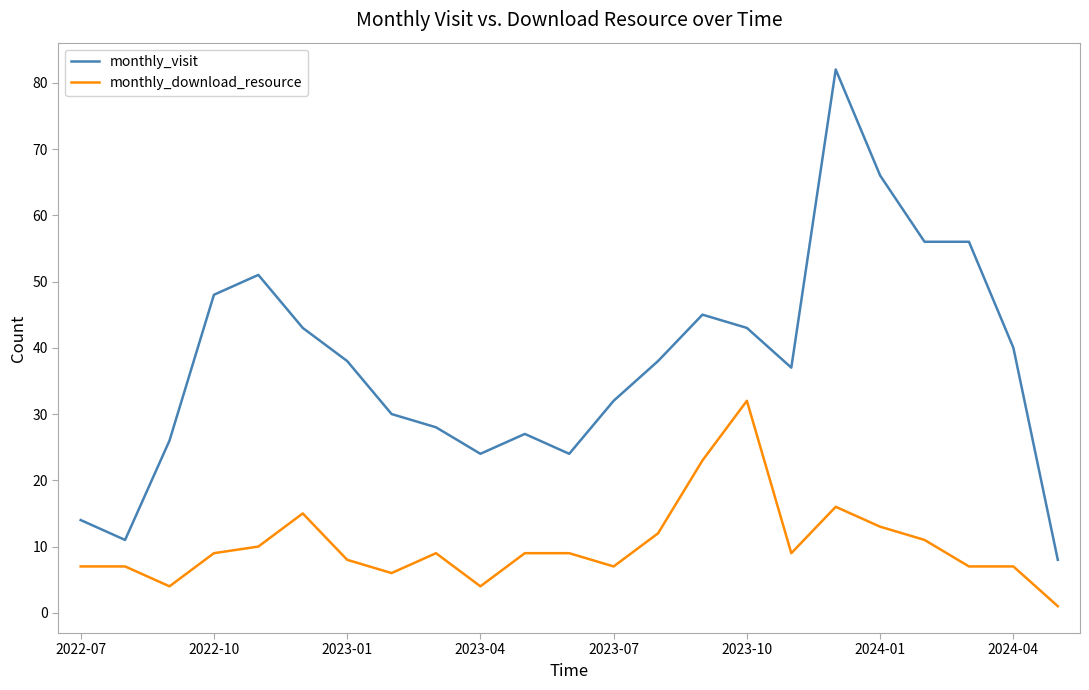

How many series are shown in this chart?

2